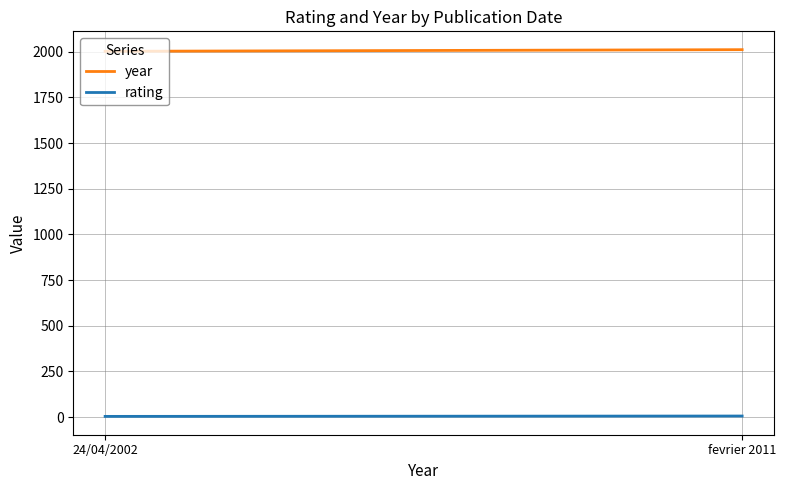

Is it true that rating equals 4 at 24/04/2002?

True